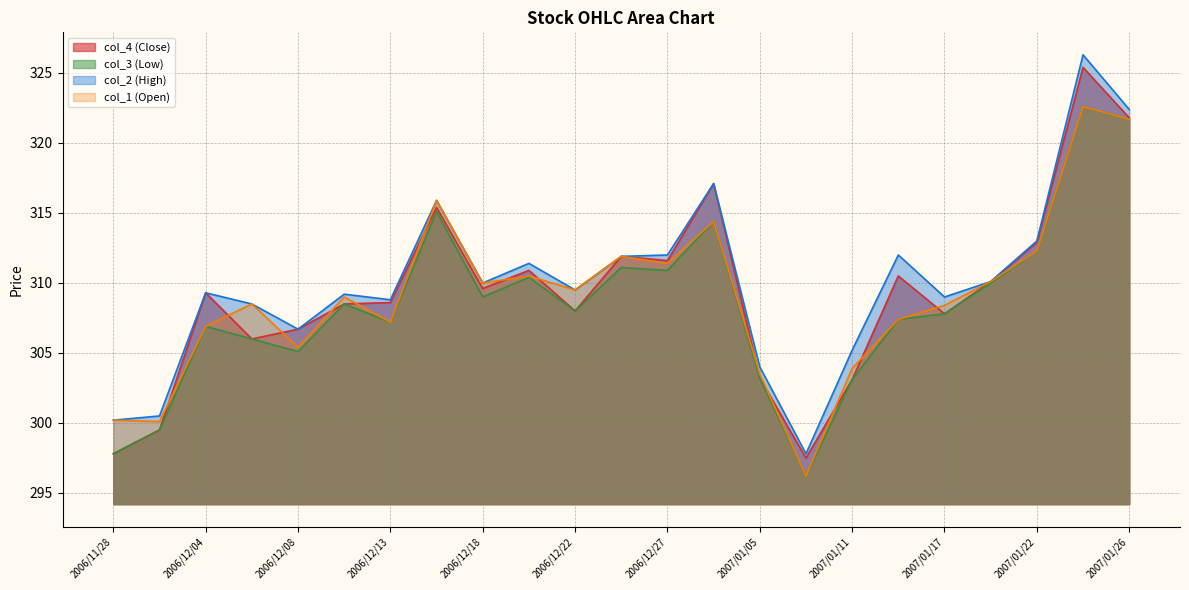

True or false: col_2 and col_1 intersect in this chart.

False